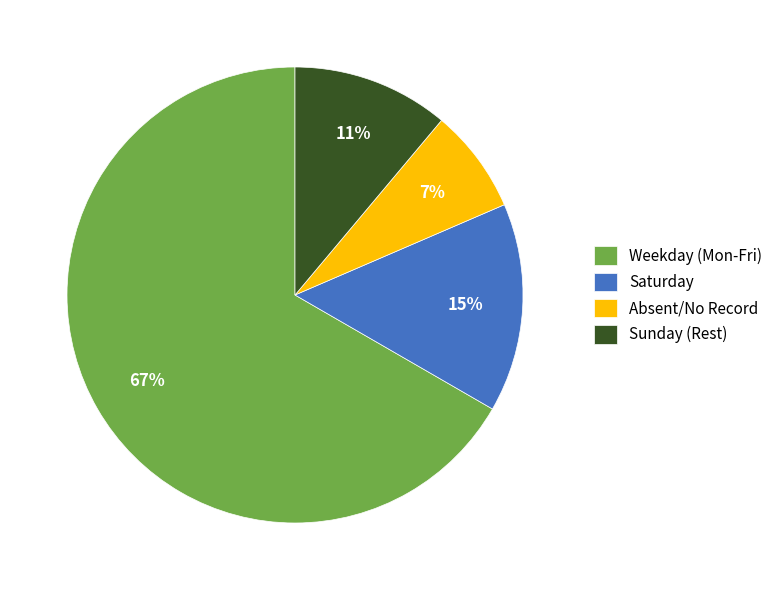

Count the number of slices in the pie.

4